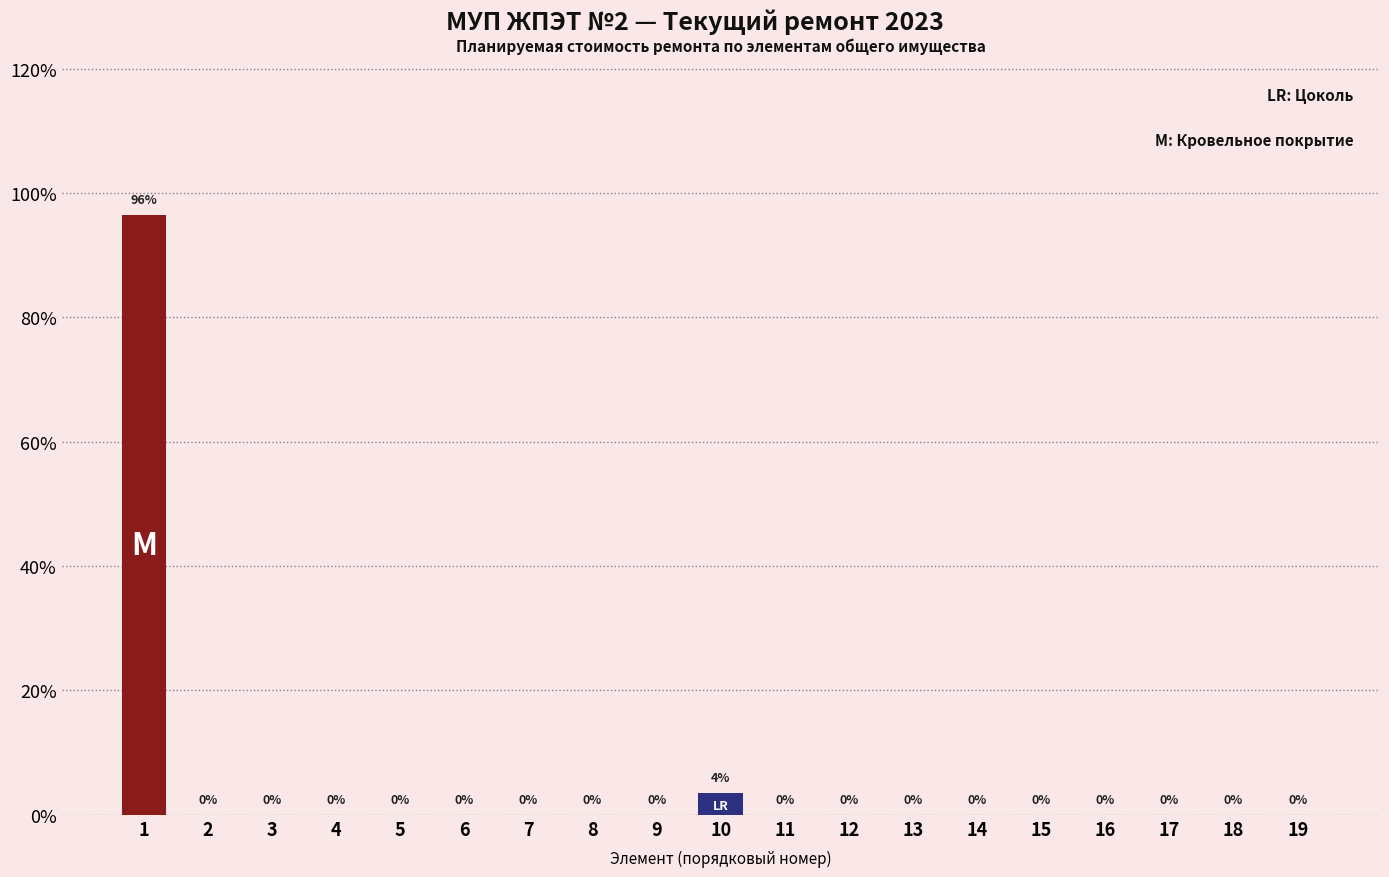

What is the greatest value displayed?

96.5